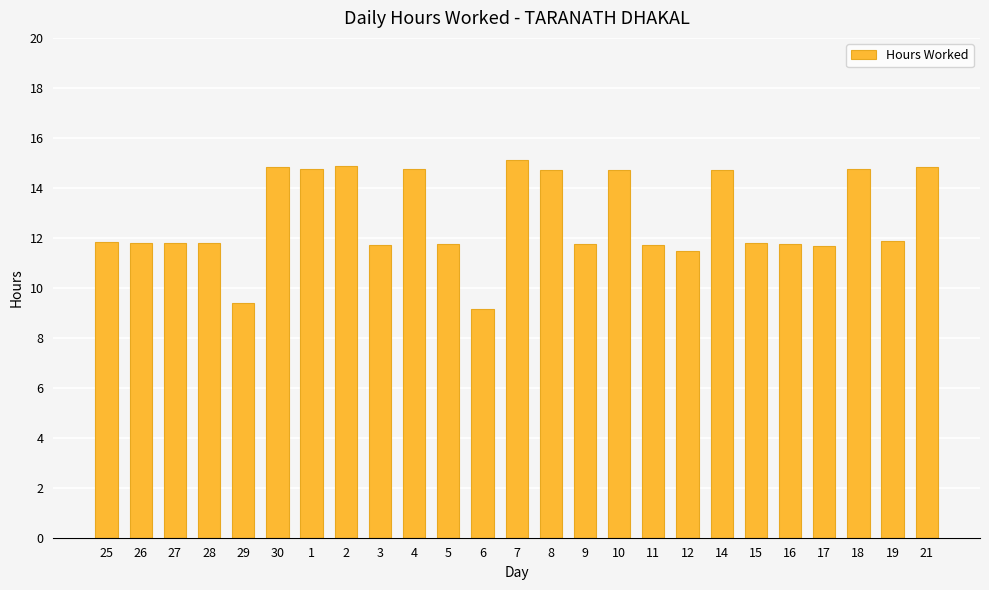

What is the ratio of the value at 21 to the value at 14?

1.0